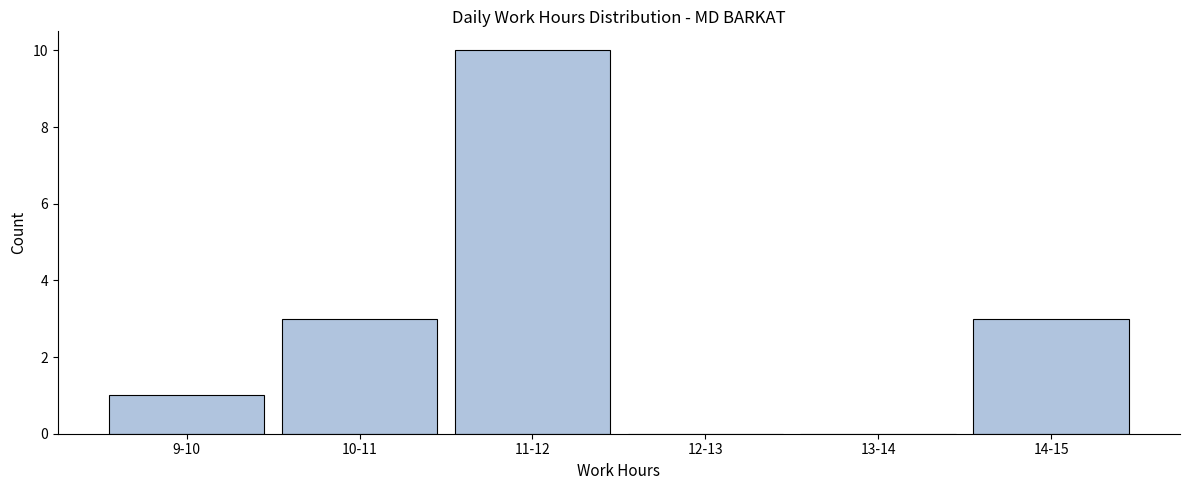

Reading left to right, transcribe all the data shown in this chart.

9-10=1	10-11=3	11-12=10	12-13=0	13-14=0	14-15=3